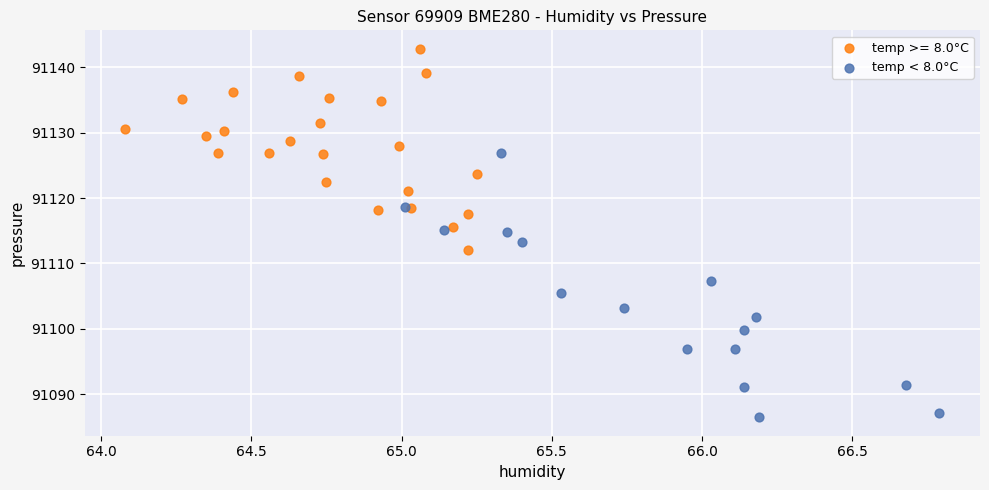

Which series contains the highest Y value?

temp >= 8.0°C